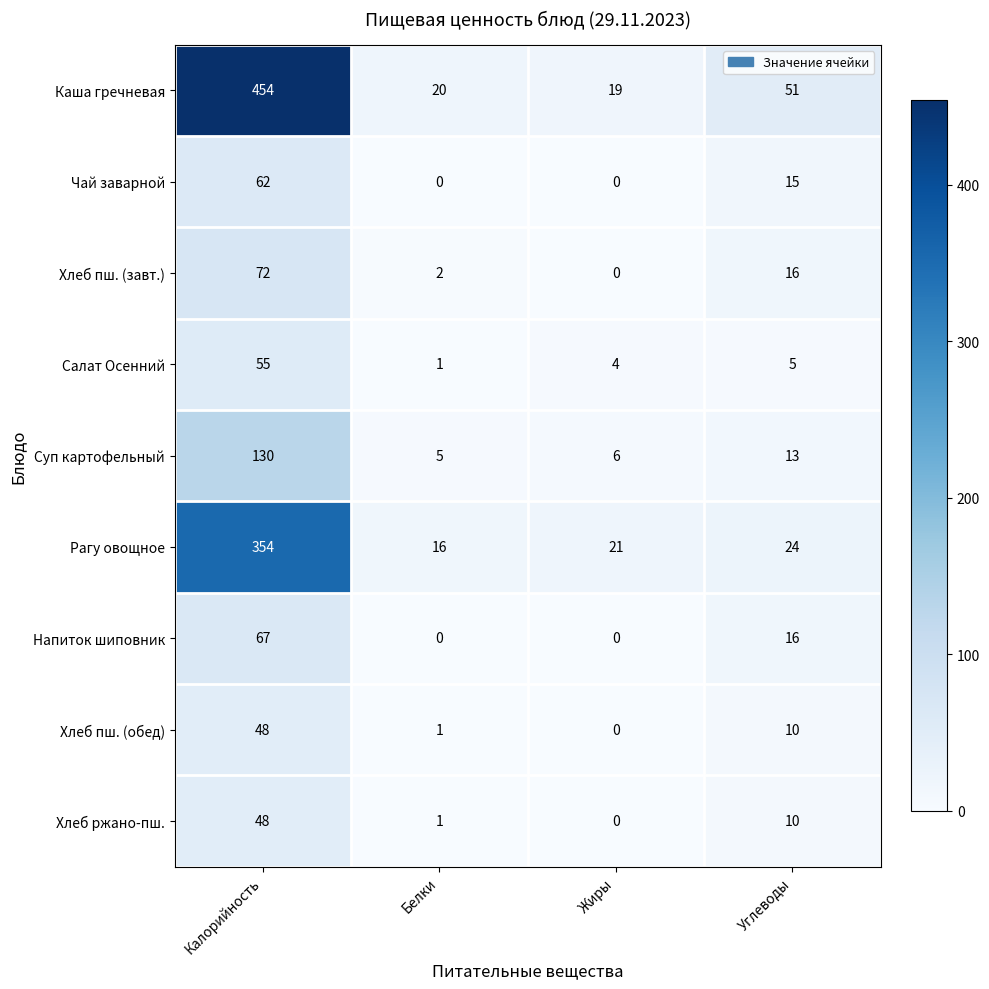

List the labels in order of Рагу овощное value, smallest first.

Белки, Жиры, Углеводы, Калорийность